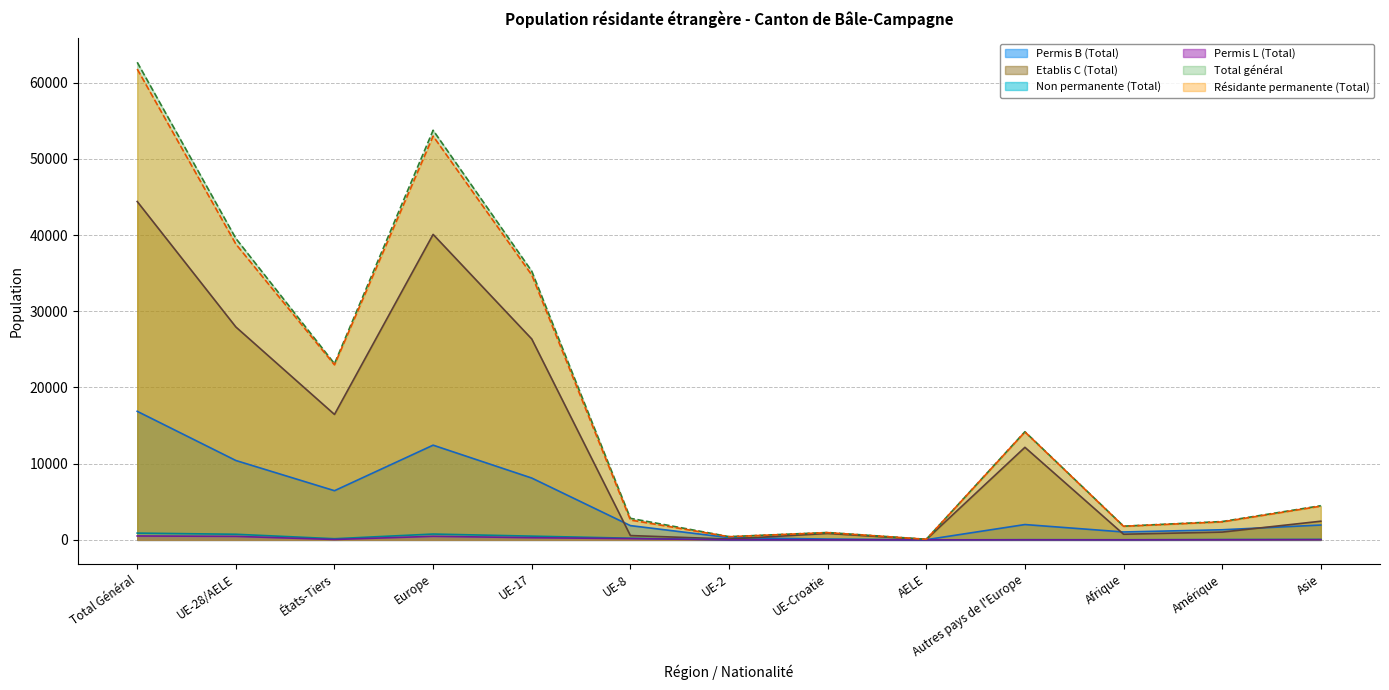

How many lines are shown in the chart?

6